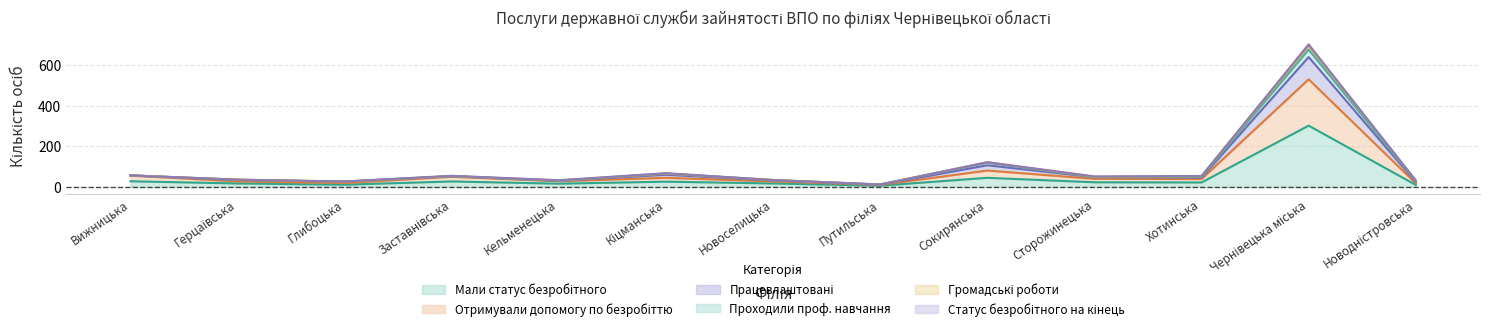

Which series has the largest range (max minus min)?

Працевлаштовані